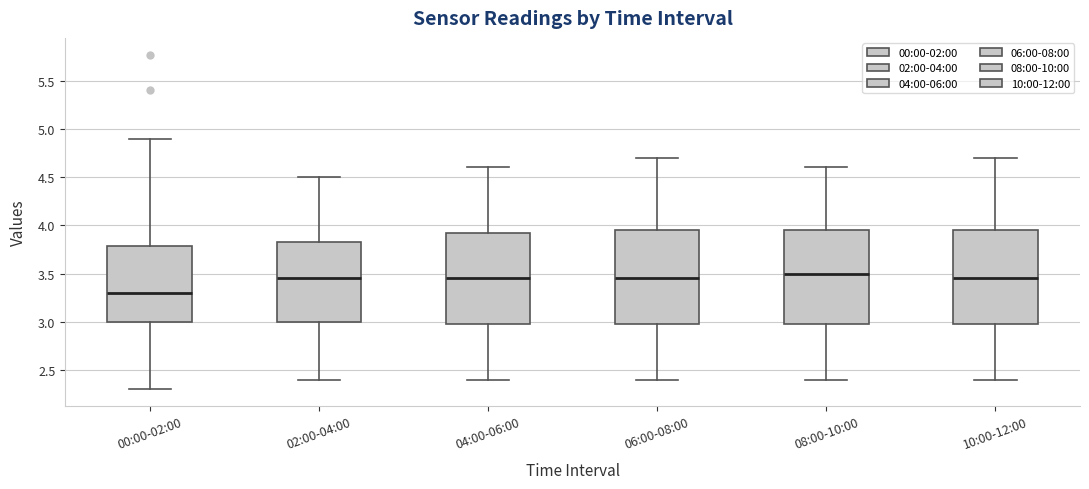

Reading left to right, transcribe this box plot: for each box, give where its median line is, the range the box spans, and where its two whiskers end, as read against the y-axis. The values are not printed on the chart, so give them approximately, as read against the axis.

00:00-02:00: median 3.30, box 3.00 to 3.80, whiskers 2.30 to 4.90
02:00-04:00: median 3.45, box 3.00 to 3.85, whiskers 2.40 to 4.50
04:00-06:00: median 3.45, box 3.00 to 3.95, whiskers 2.40 to 4.60
06:00-08:00: median 3.45, box 3.00 to 3.95, whiskers 2.40 to 4.70
08:00-10:00: median 3.50, box 3.00 to 3.95, whiskers 2.40 to 4.60
10:00-12:00: median 3.45, box 3.00 to 3.95, whiskers 2.40 to 4.70